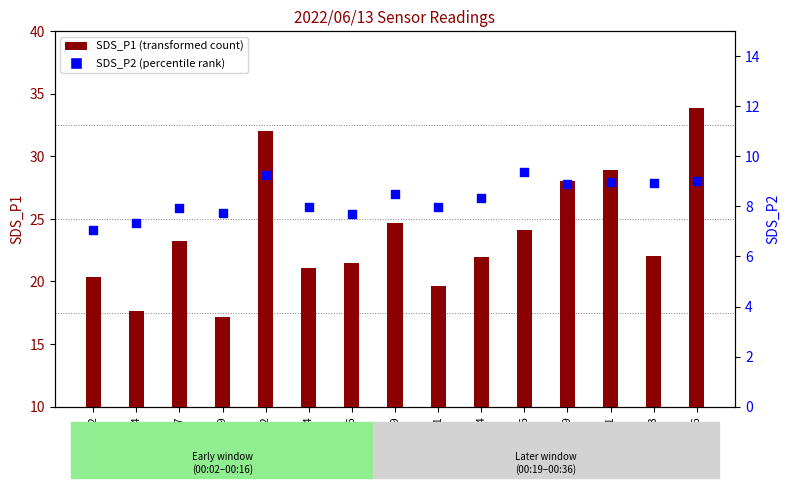

At how many categories does at least one series exceed 12?

15